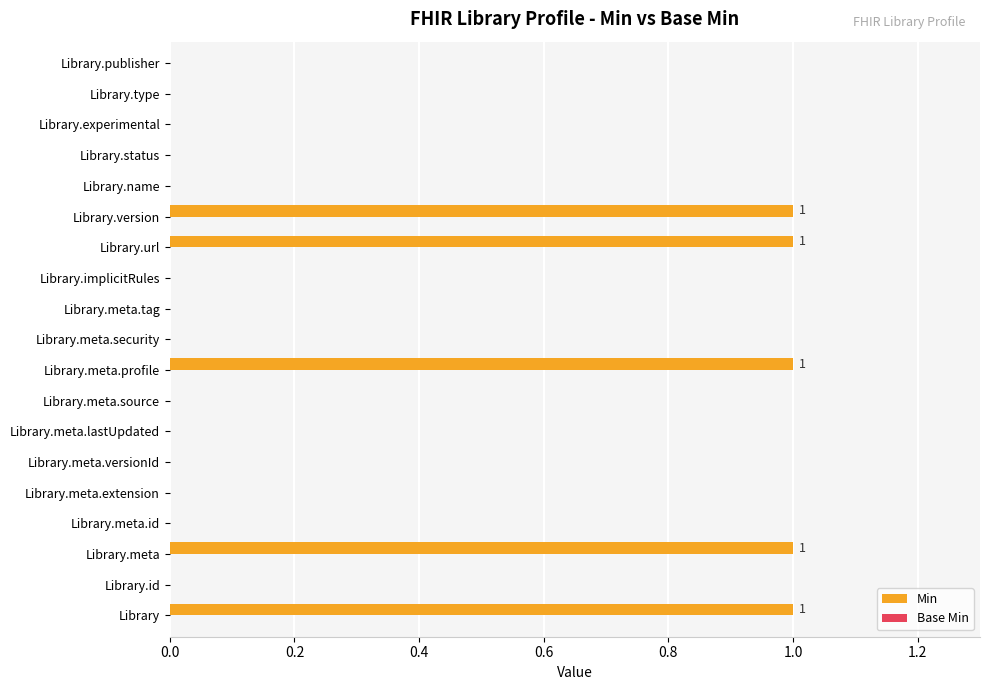

What is the change in value from Library.id to Library.meta.profile?

+1